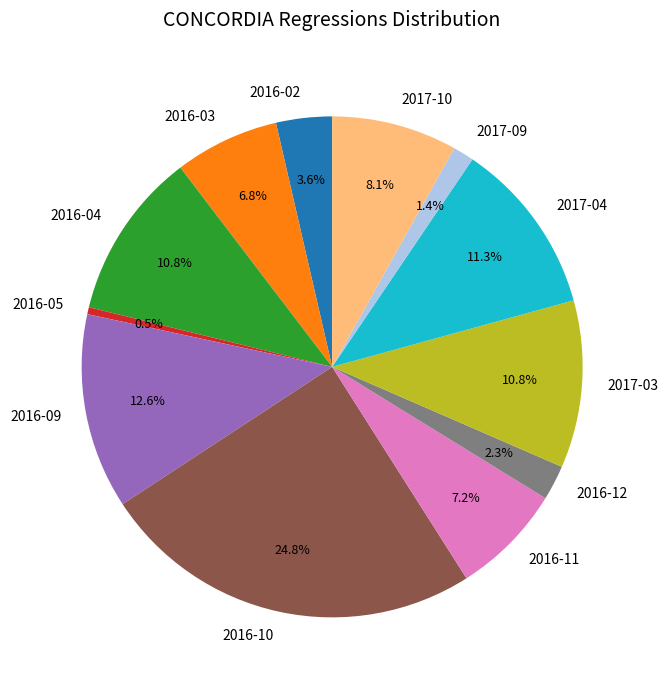

What percentage is the 2016-04 slice, to the nearest percent?

11%